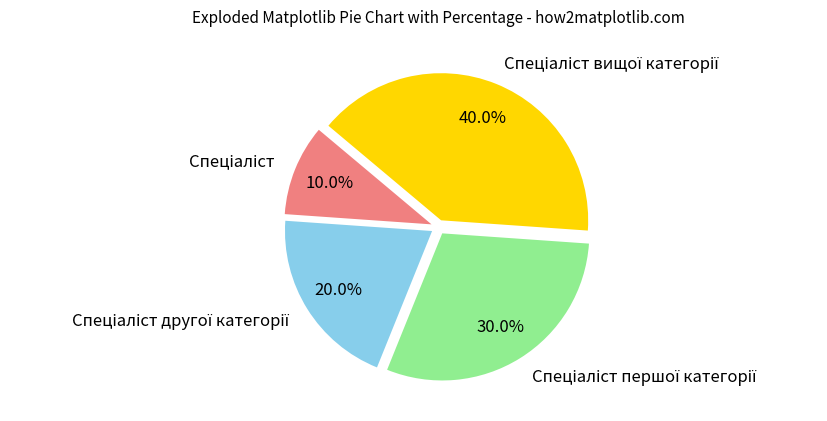

Does any single category account for the majority?

No